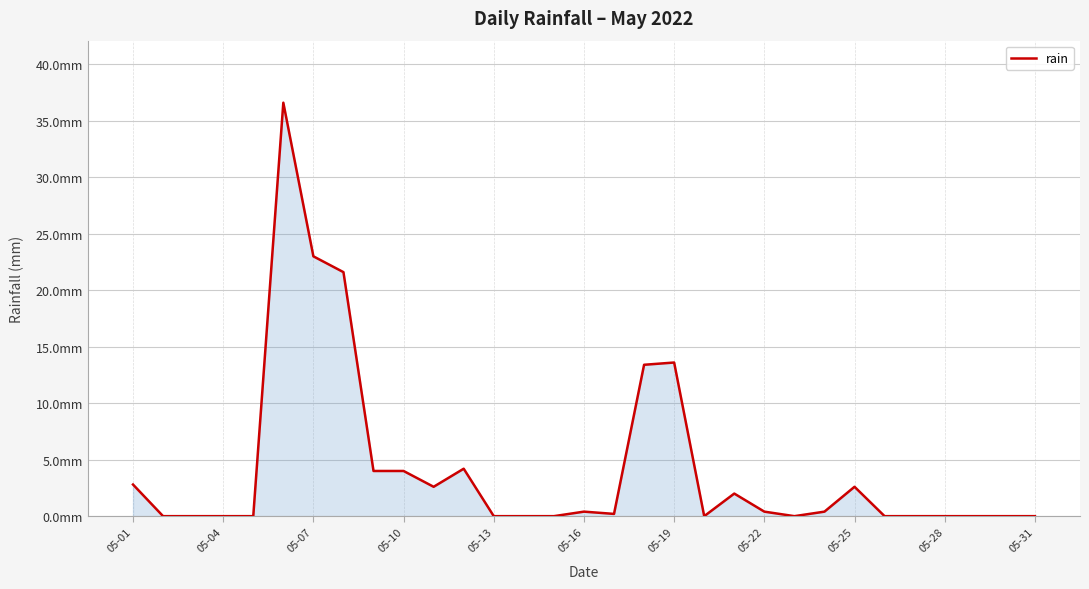

Is this an area chart (filled region under the line)?

Yes